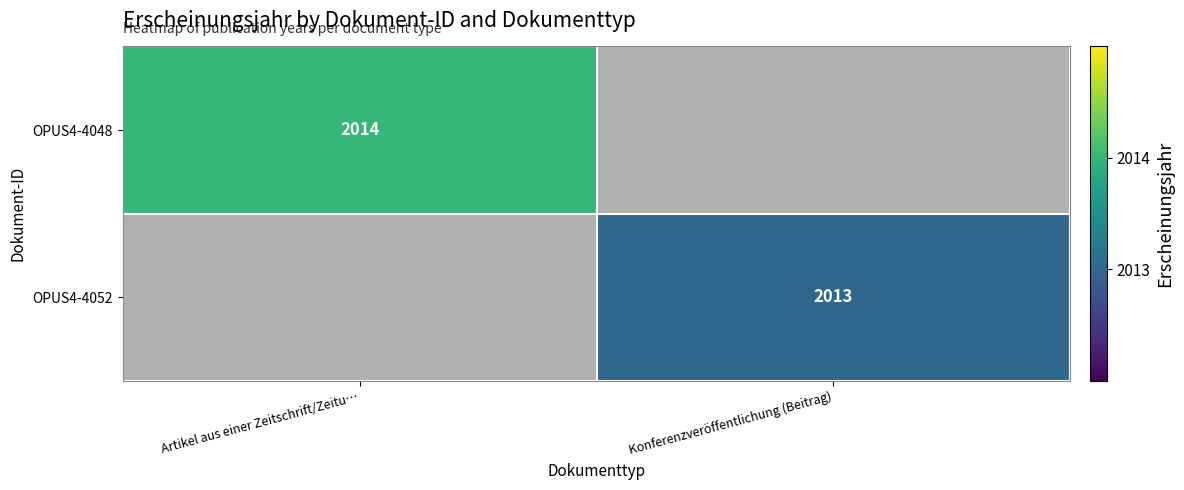

Is the value of OPUS4-4052 at Konferenzveröffentlichung (Beitrag) greater than the value of OPUS4-4048 at Artikel aus einer Zeitschrift/Zeitu…?

No